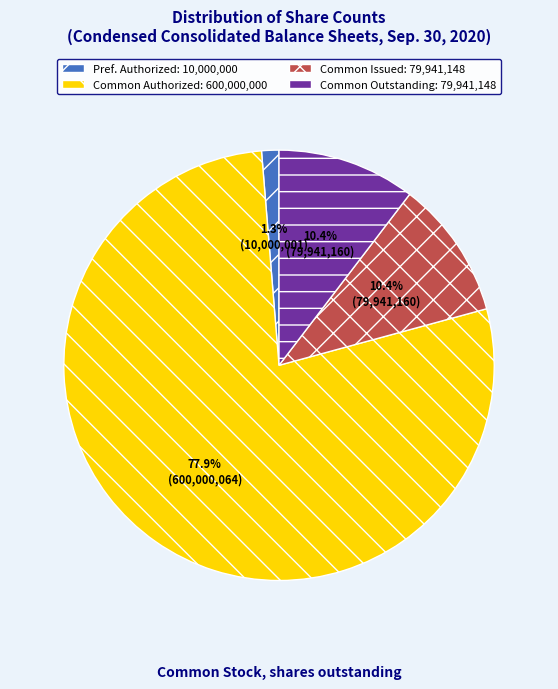

Does any single category account for the majority?

Yes